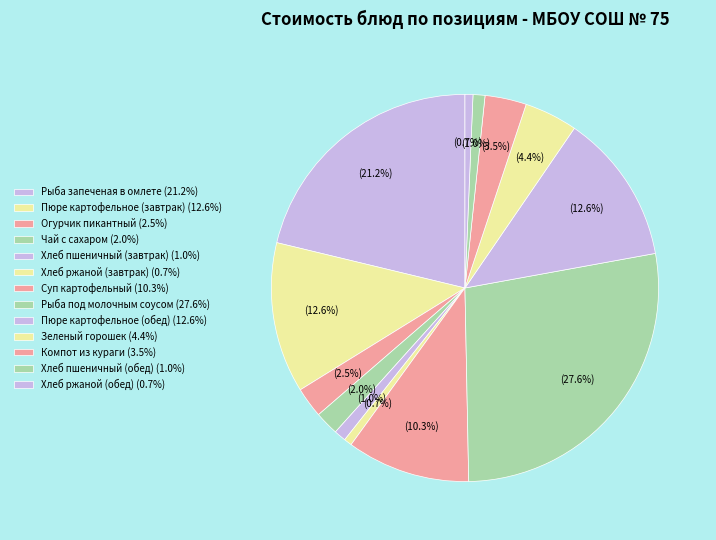

What portion of the pie excludes Рыба запеченая в омлете?

78.8%